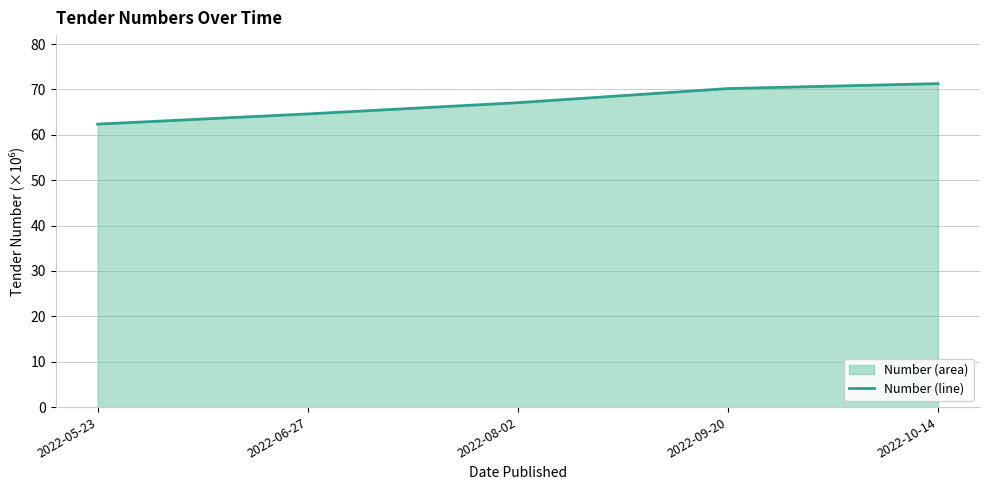

True or false: the data has more than 1 interior local peaks.

False